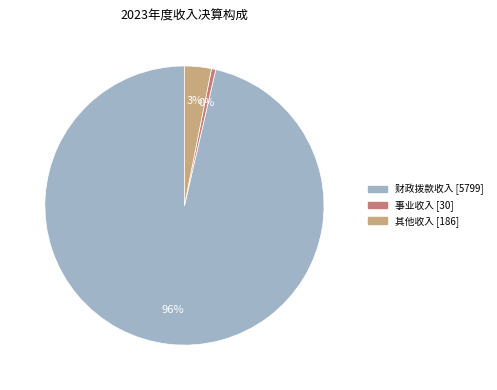

Is there a majority slice in this chart?

Yes